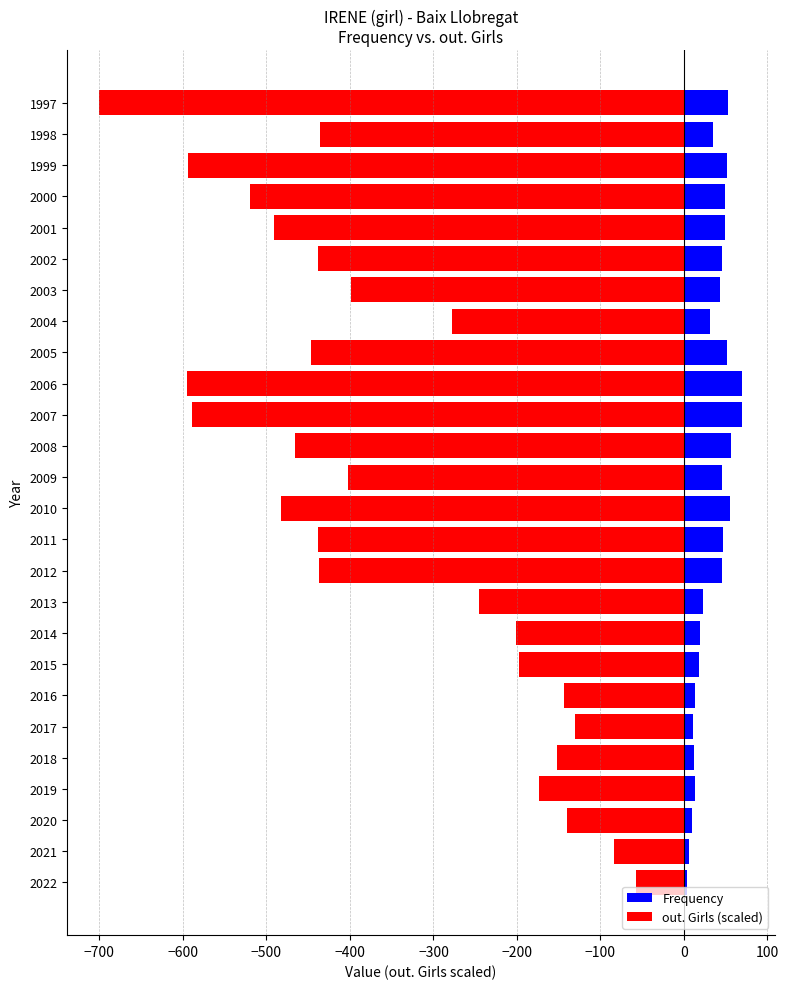

Which series has the largest total across all categories?

Frequency